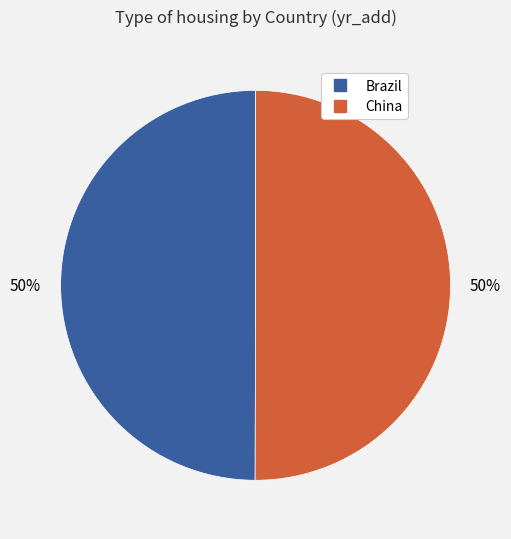

What percentage is the Brazil slice, to the nearest percent?

50%